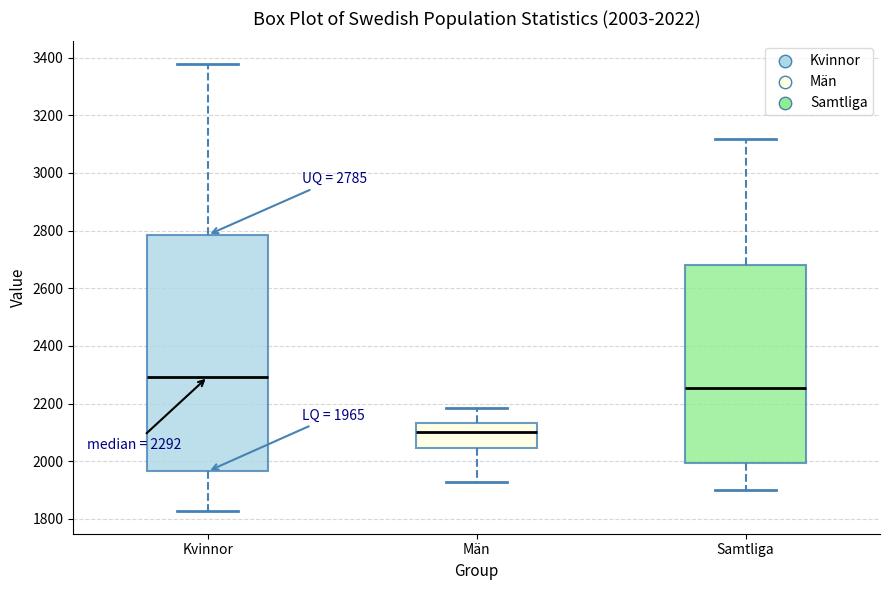

Comparing the boxes themselves (not the whiskers), which one is the tallest?

Kvinnor